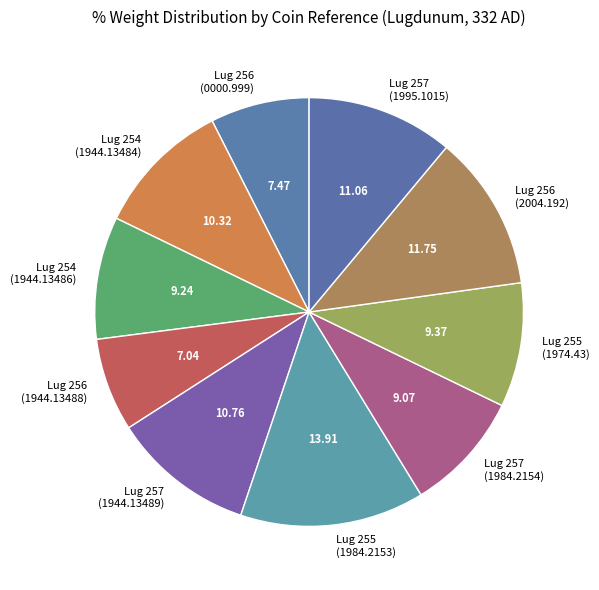

What is the ratio of the value at Lug 257 (1984.2154) to the value at Lug 256 (0000.999)?

1.2